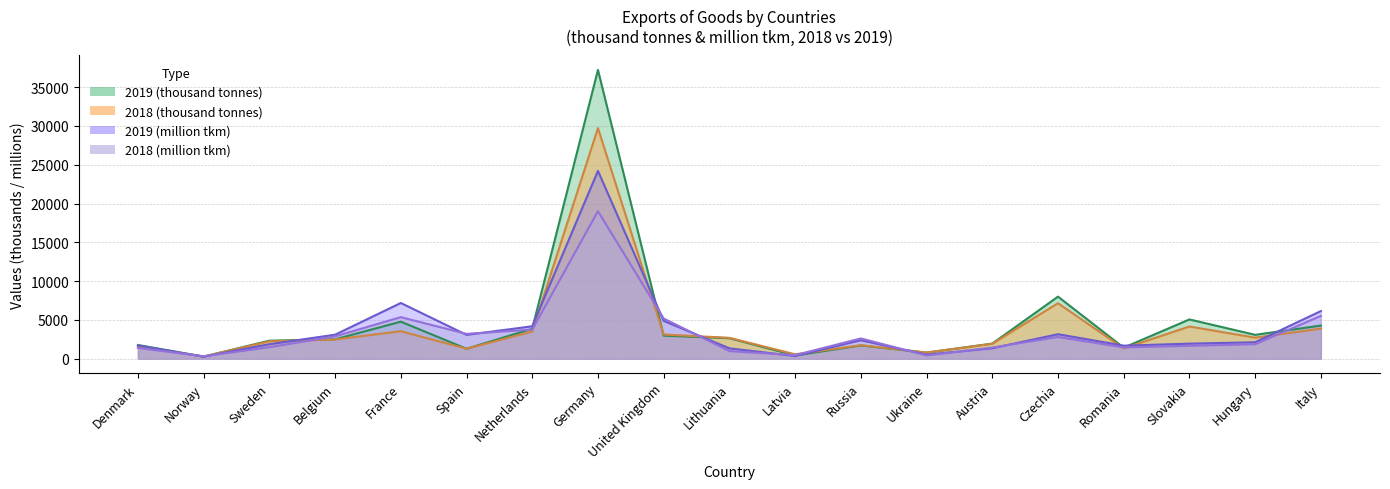

What is the label of the 19th point from the left?

Italy